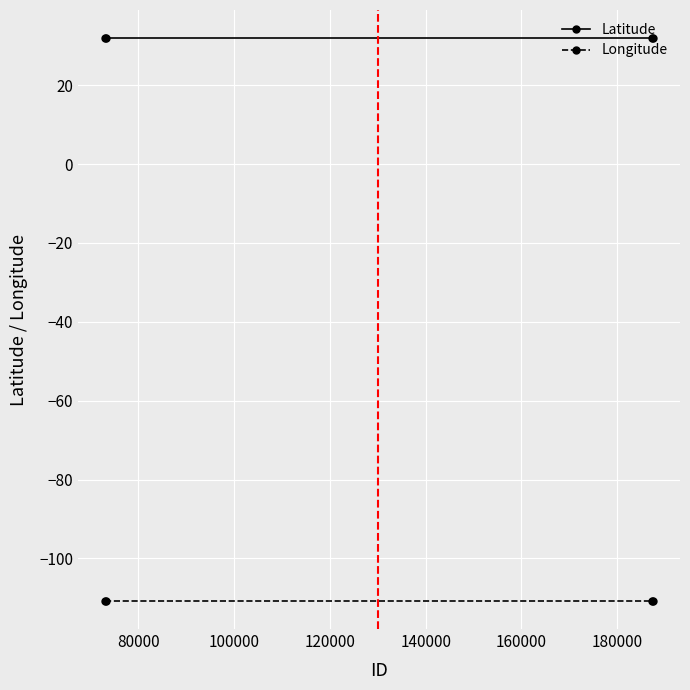

True or false: Longitude and Latitude cross at least once.

False